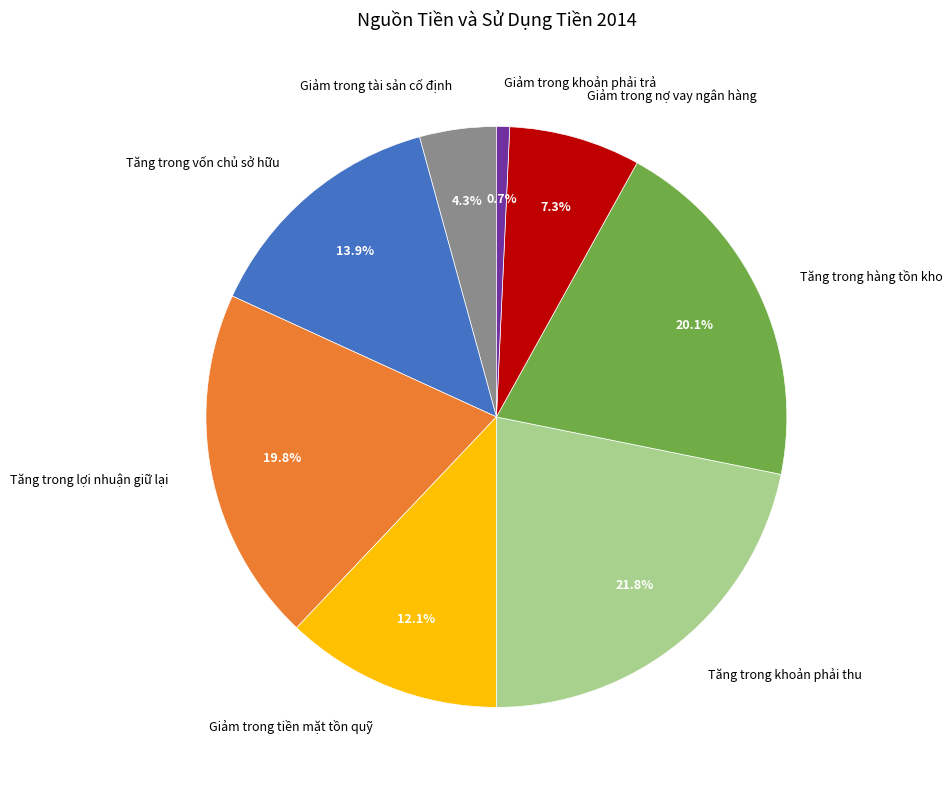

The Giảm trong khoản phải trả slice represents 11% of the pie. True or false?

False